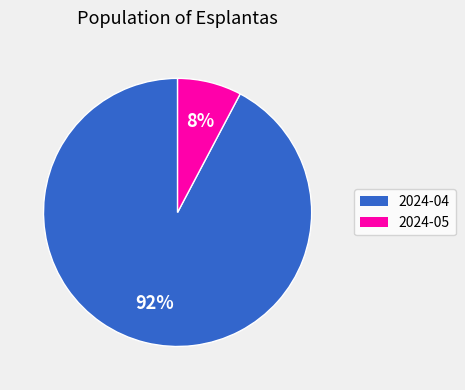

Count the number of slices in the pie.

2